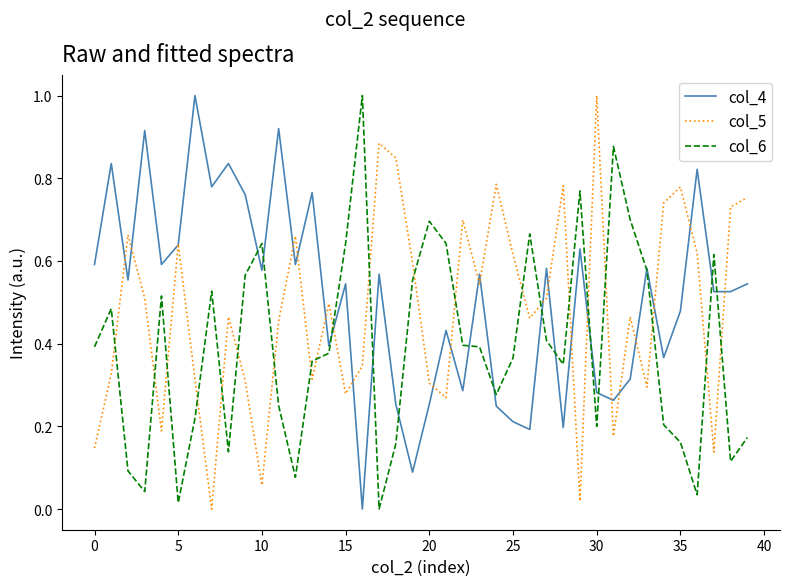

True or false: col_4 has more than 0 interior local peaks.

True